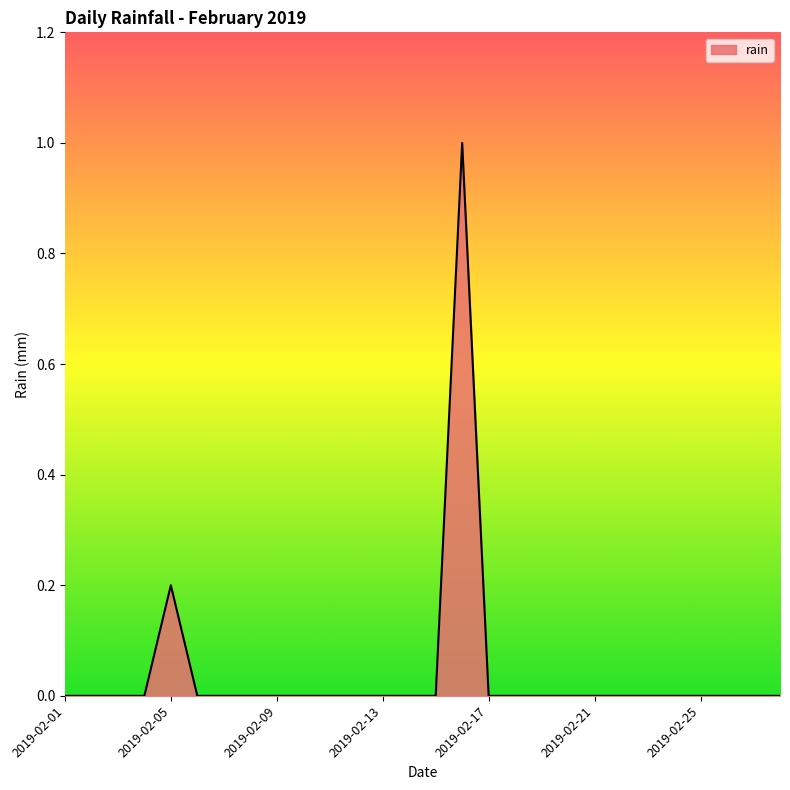

What is the maximum value shown in the chart?

1.0